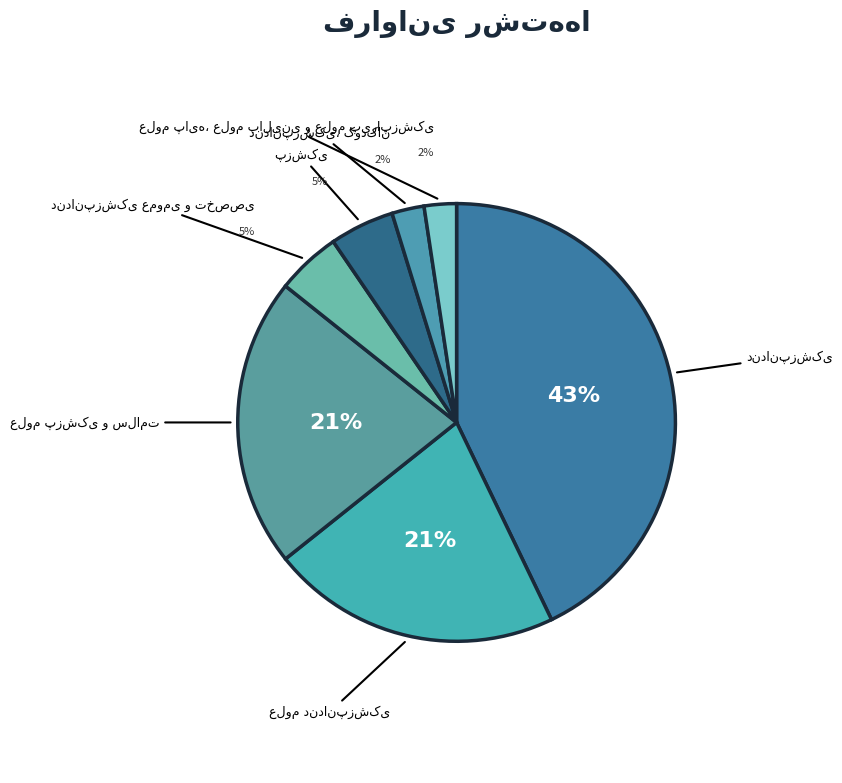

To the nearest percent, what is the average slice percentage?

14%